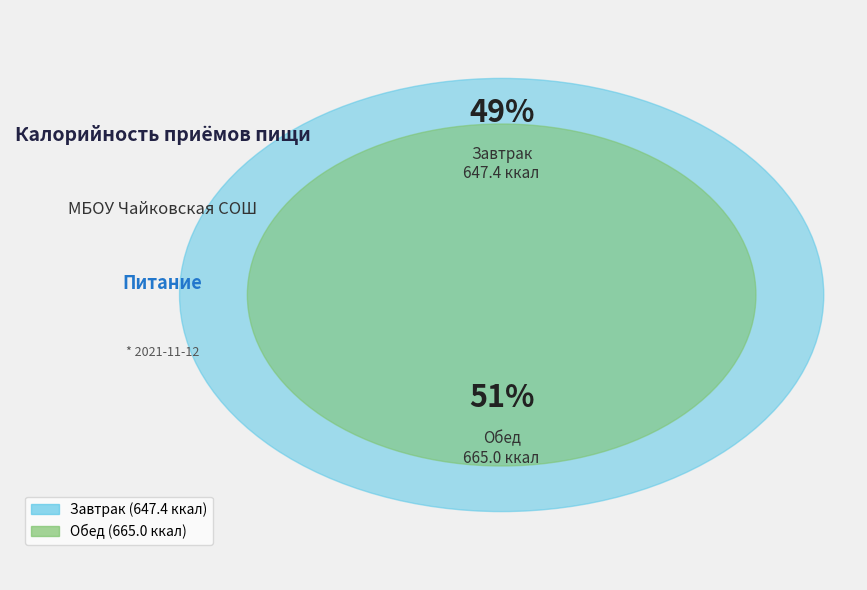

The Завтрак slice represents 42% of the pie. True or false?

False